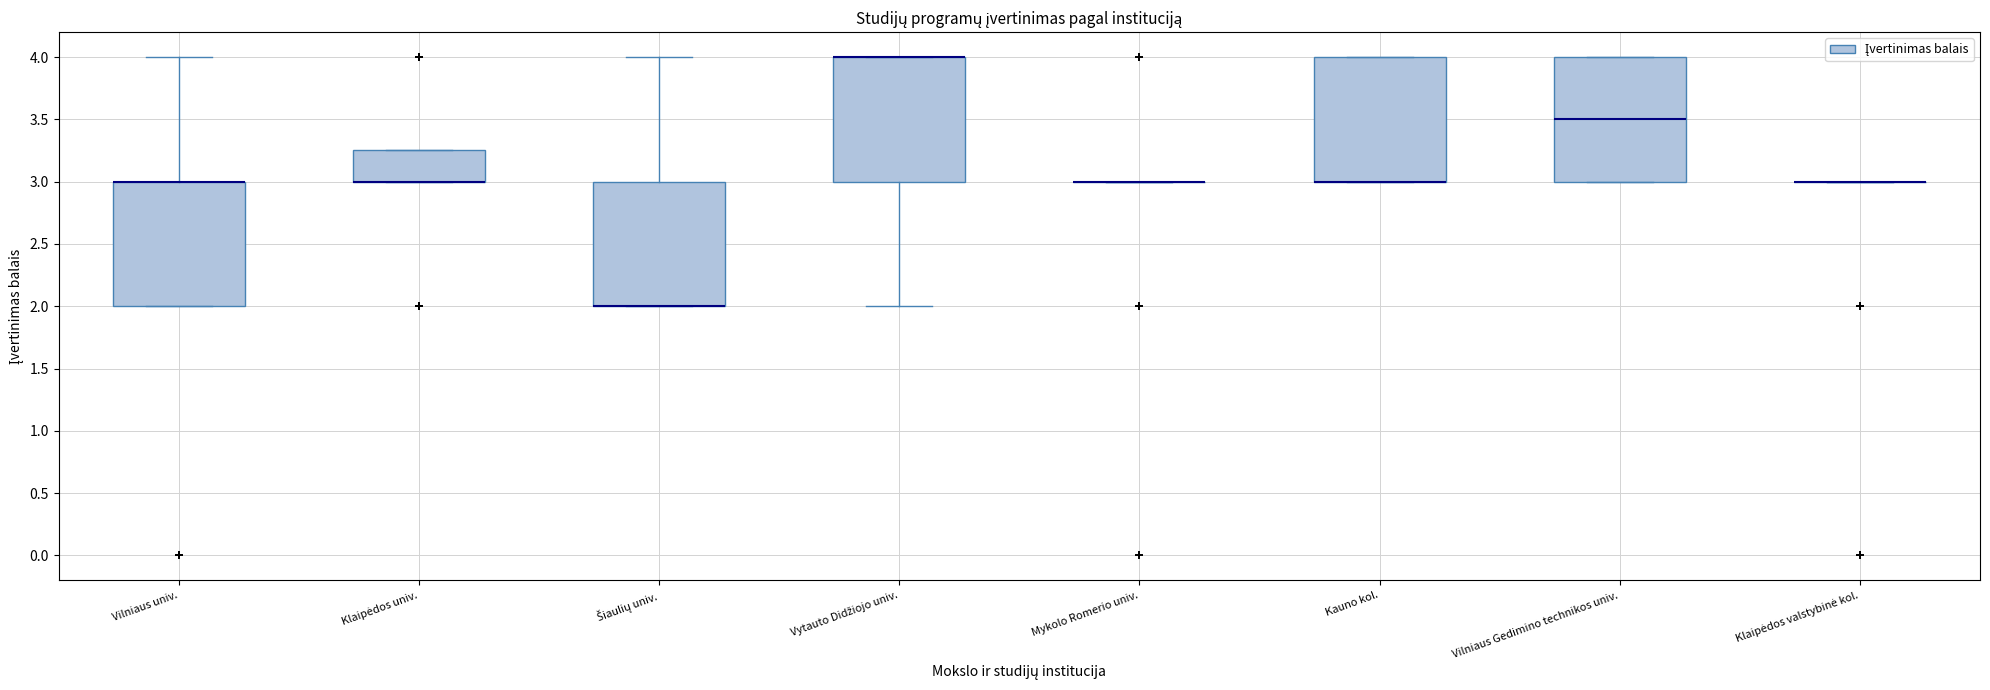

Reading left to right, read every box against the y-axis: the position of its median line, the range the box covers, and the ends of its whiskers. The values are not printed on the chart, so give them approximately, as read against the axis.

Vilniaus univ.: median 3.00 (drawn on the box's upper edge), box 2.00 to 3.00, whiskers 2.00 to 4.00
Klaipėdos univ.: median 3.00 (drawn on the box's lower edge), box 3.00 to 3.25, whiskers 3.00 to 3.25
Šiaulių univ.: median 2.00 (drawn on the box's lower edge), box 2.00 to 3.00, whiskers 2.00 to 4.00
Vytauto Didžiojo univ.: median 4.00 (drawn on the box's upper edge), box 3.00 to 4.00, whiskers 2.00 to 4.00
Mykolo Romerio univ.: box collapsed to a line at 3.00, whiskers 3.00 to 3.00
Kauno kol.: median 3.00 (drawn on the box's lower edge), box 3.00 to 4.00, whiskers 3.00 to 4.00
Vilniaus Gedimino technikos univ.: median 3.50, box 3.00 to 4.00, whiskers 3.00 to 4.00
Klaipėdos valstybinė kol.: box collapsed to a line at 3.00, whiskers 3.00 to 3.00